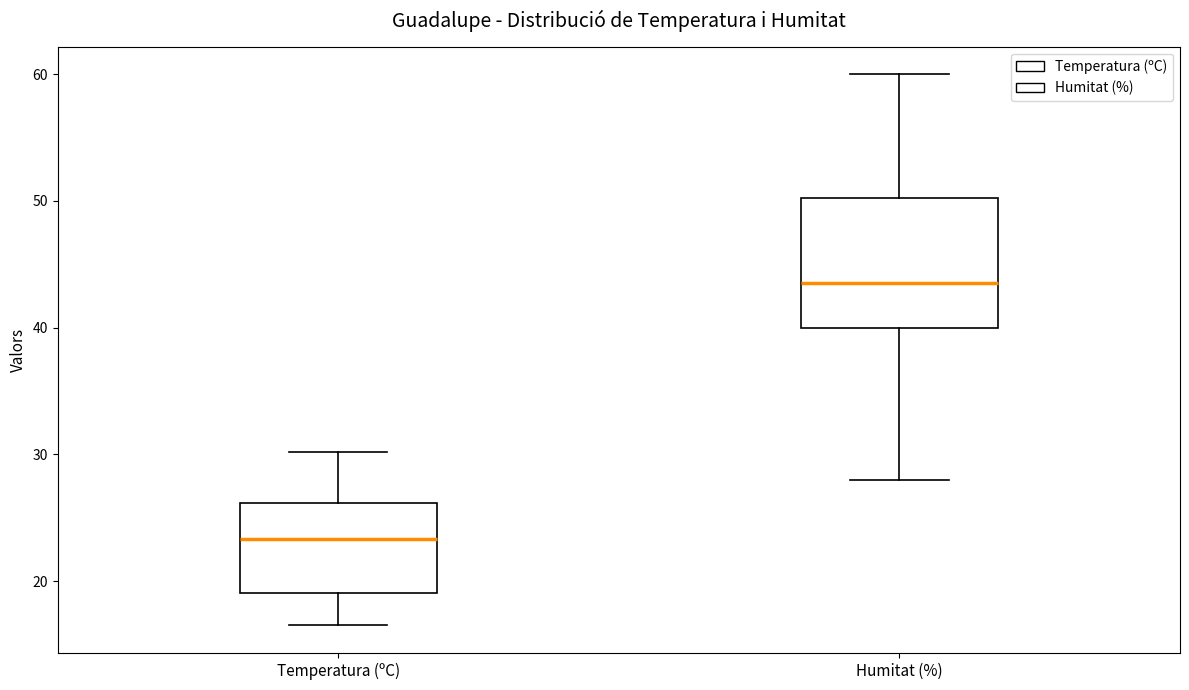

Reading left to right, read every box against the y-axis: the position of its median line, the range the box covers, and the ends of its whiskers. The values are not printed on the chart, so give them approximately, as read against the axis.

Temperatura (ºC): median 23, box 19 to 26, whiskers 17 to 30
Humitat (%): median 44, box 40 to 50, whiskers 28 to 60